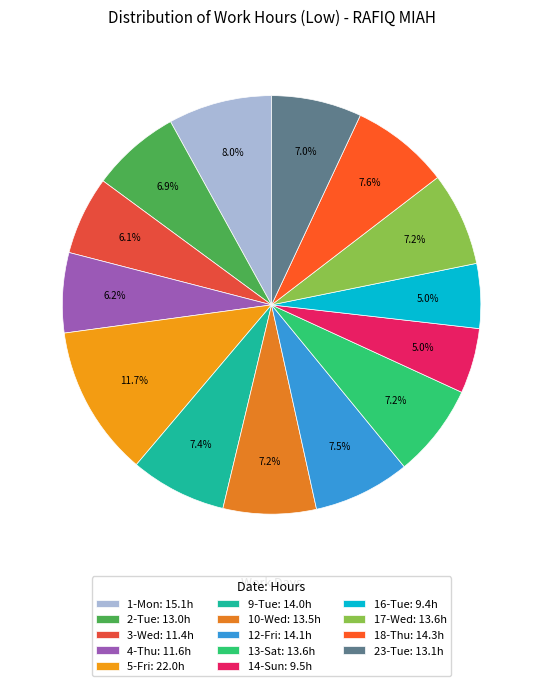

What percentage is NOT represented by 4-Thu?

93.8%